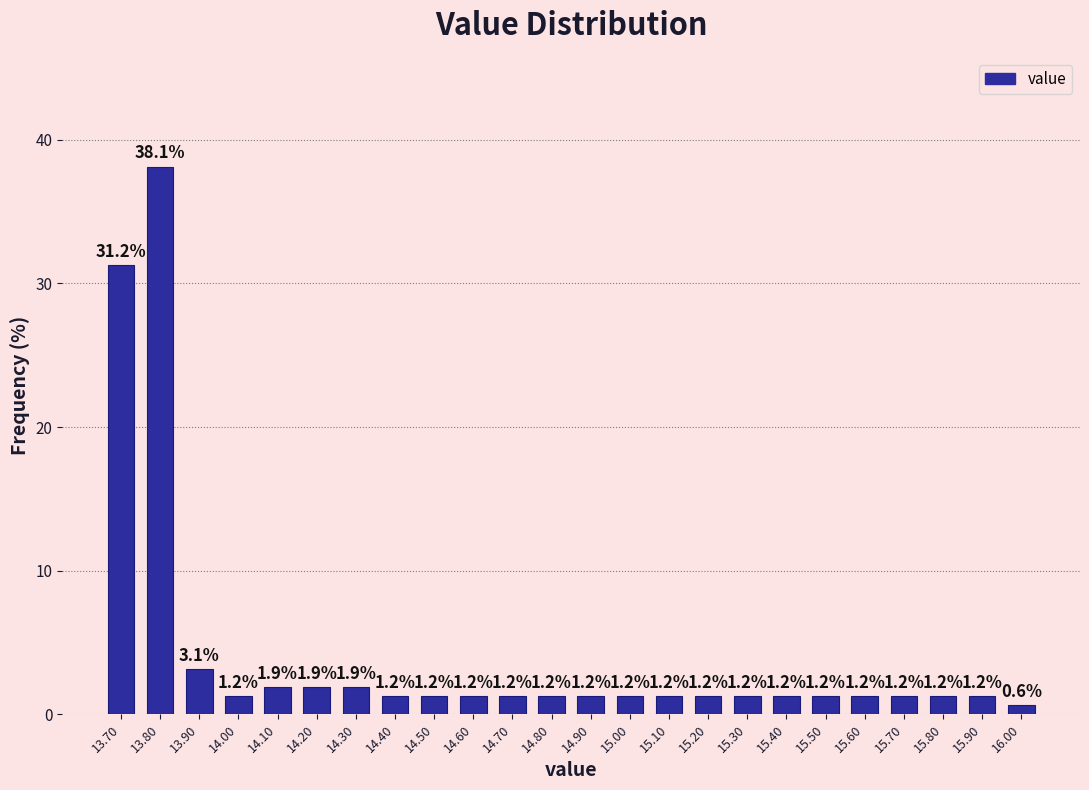

Reading left to right, list every bar in this chart as the range it spans on the x-axis followed by its height.

13.65 to 13.75: 31.2
13.75 to 13.85: 38.1
13.85 to 13.95: 3.1
13.95 to 14.05: 1.2
14.05 to 14.15: 1.9
14.15 to 14.25: 1.9
14.25 to 14.35: 1.9
14.35 to 14.45: 1.2
14.45 to 14.55: 1.2
14.55 to 14.65: 1.2
14.65 to 14.75: 1.2
14.75 to 14.85: 1.2
14.85 to 14.95: 1.2
14.95 to 15.05: 1.2
15.05 to 15.15: 1.2
15.15 to 15.25: 1.2
15.25 to 15.35: 1.2
15.35 to 15.45: 1.2
15.45 to 15.55: 1.2
15.55 to 15.65: 1.2
15.65 to 15.75: 1.2
15.75 to 15.85: 1.2
15.85 to 15.95: 1.2
15.95 to 16.05: 0.6